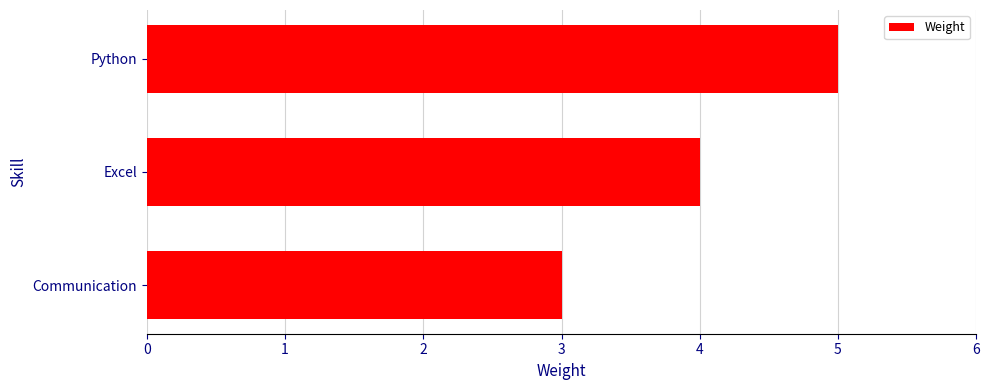

What value does the data have at Communication?

3